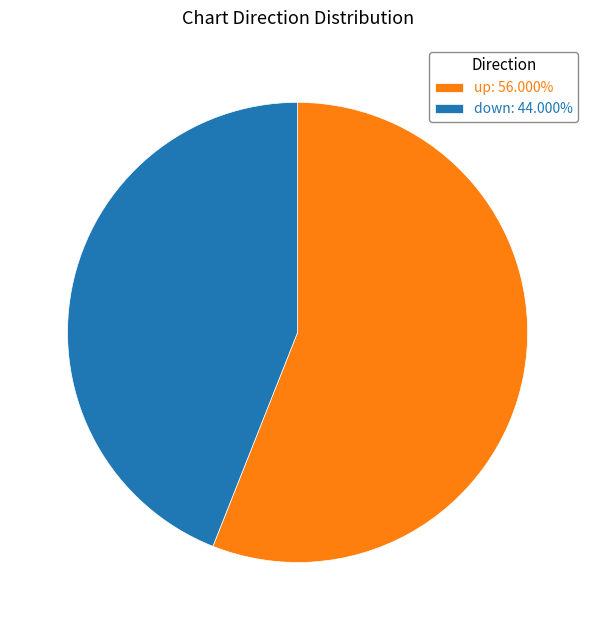

Do down: 44.000% and up: 56.000% together represent more than half of the pie?

Yes